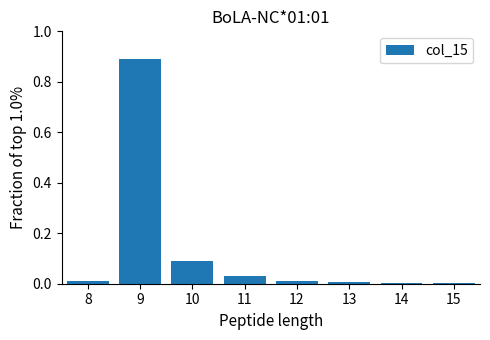

What is the sum of all values?

1.0